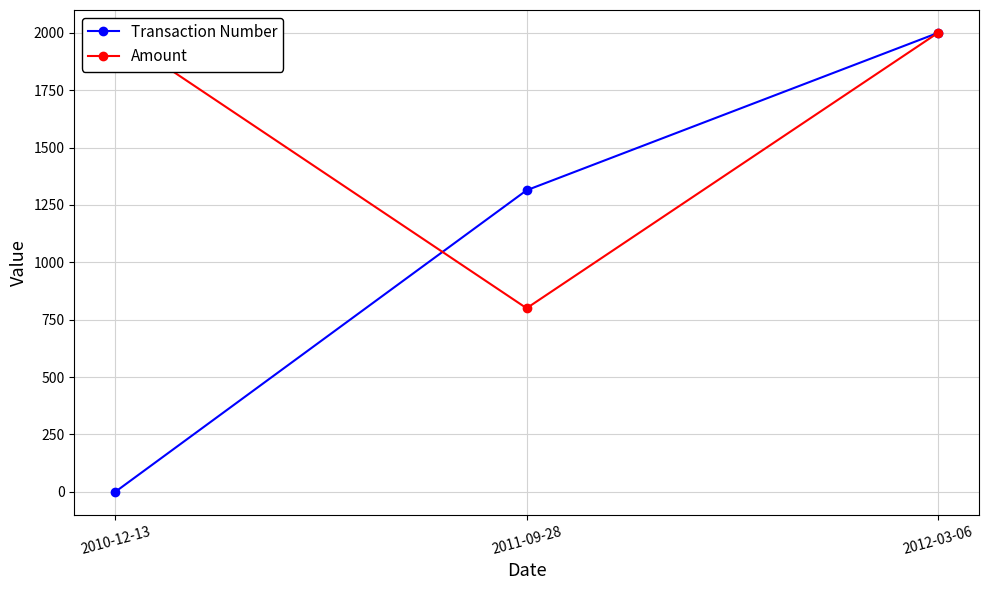

At which label does Amount reach its peak?

2010-12-13